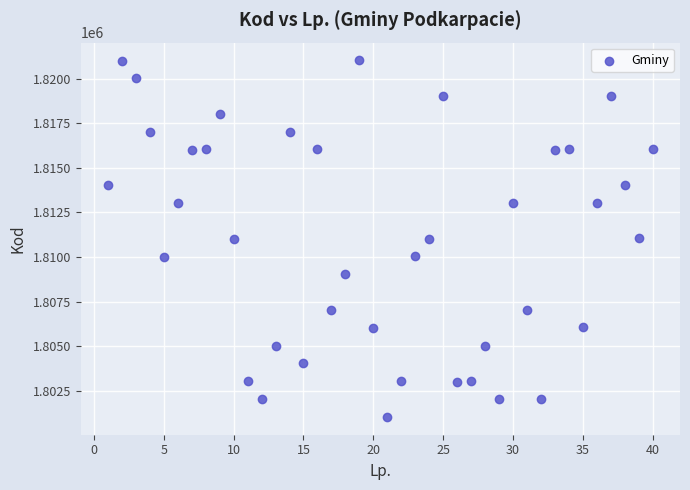

What is the range of X values (max minus min)?

39